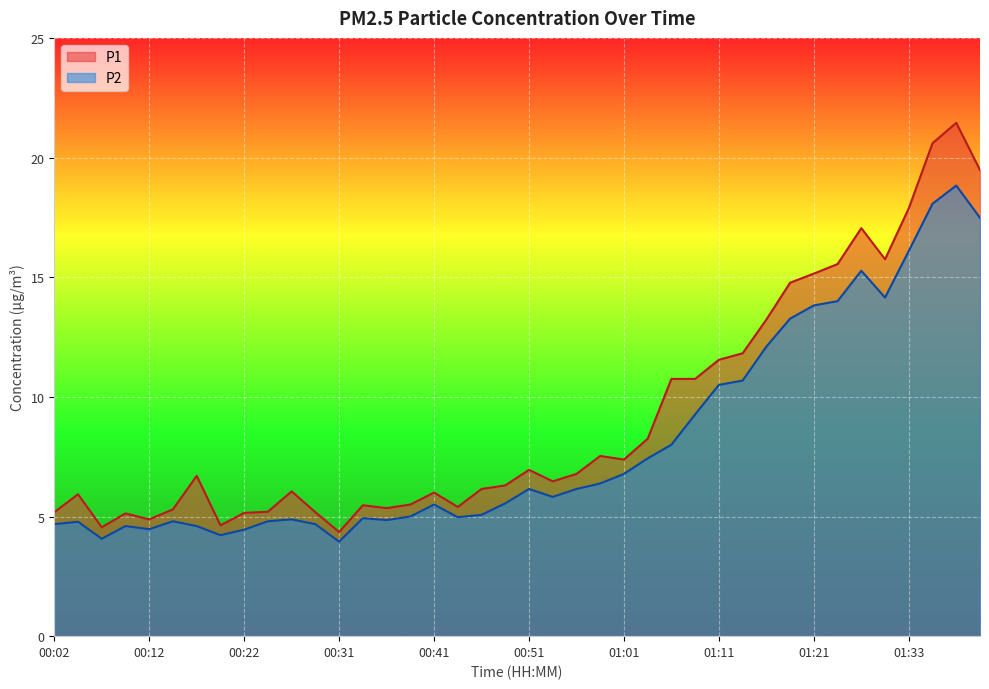

How many data points in P2 are above 5?

23